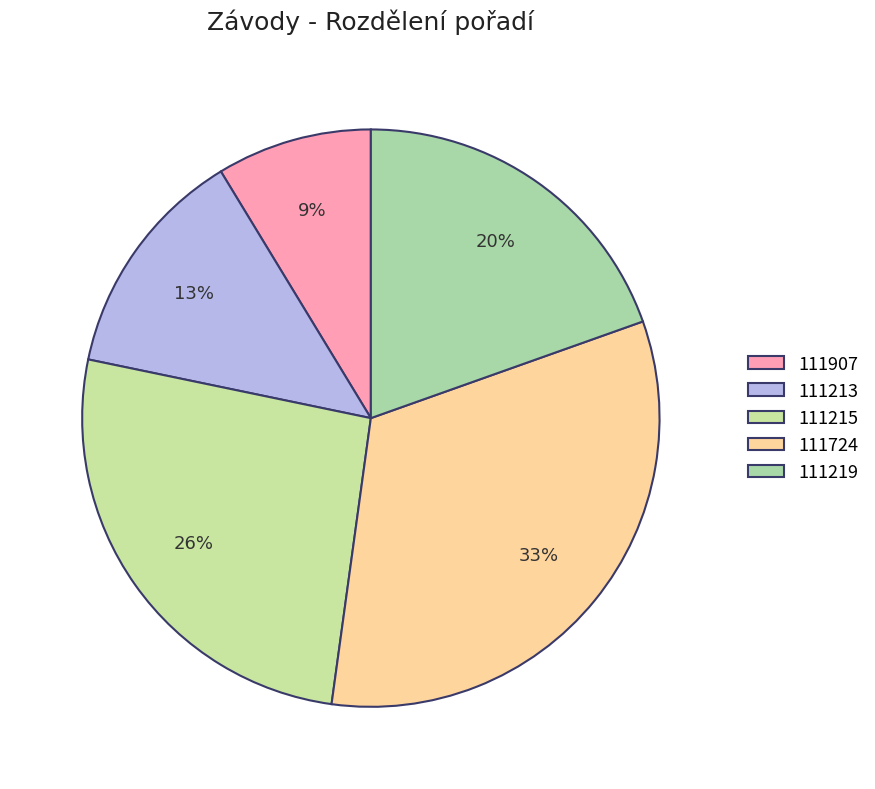

Combined, what portion of the pie is 111215 and 111724?

58.7%